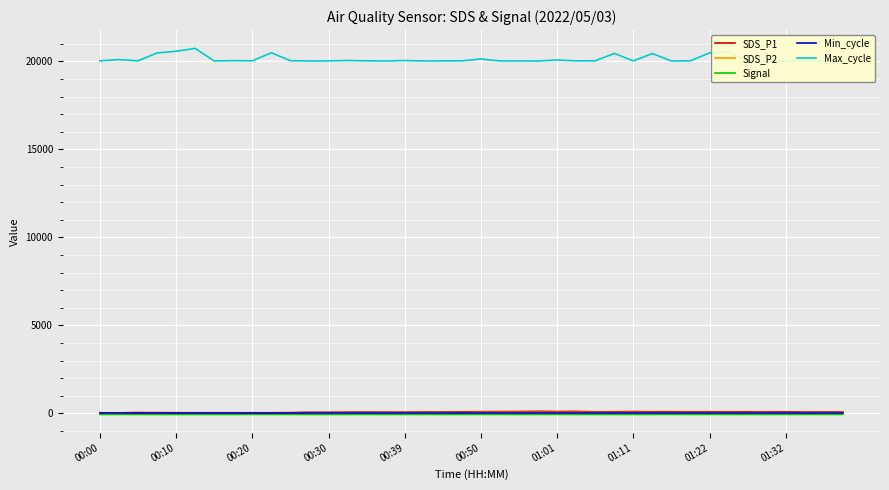

At which label is Min_cycle closest to 28?

00:00